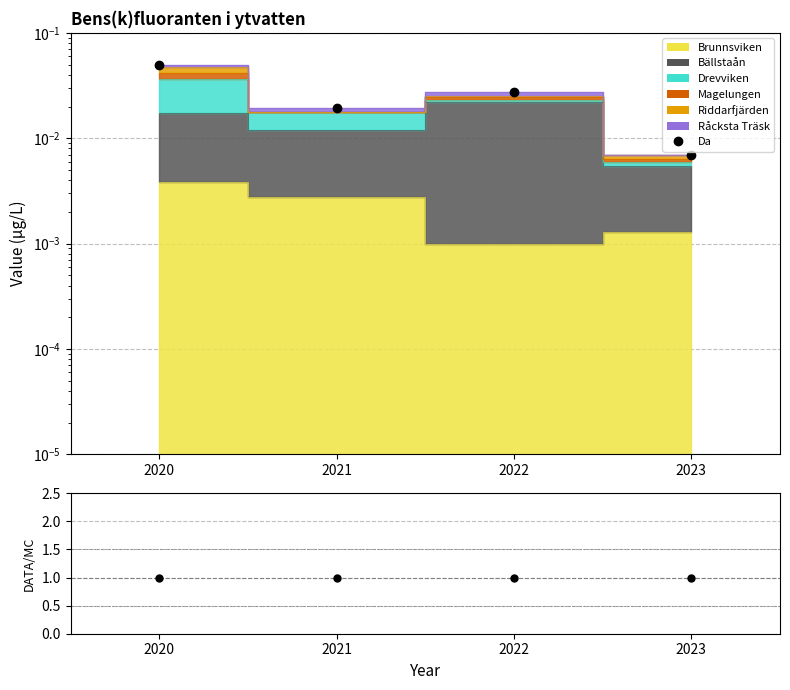

How many values are between 0 and 1?

4